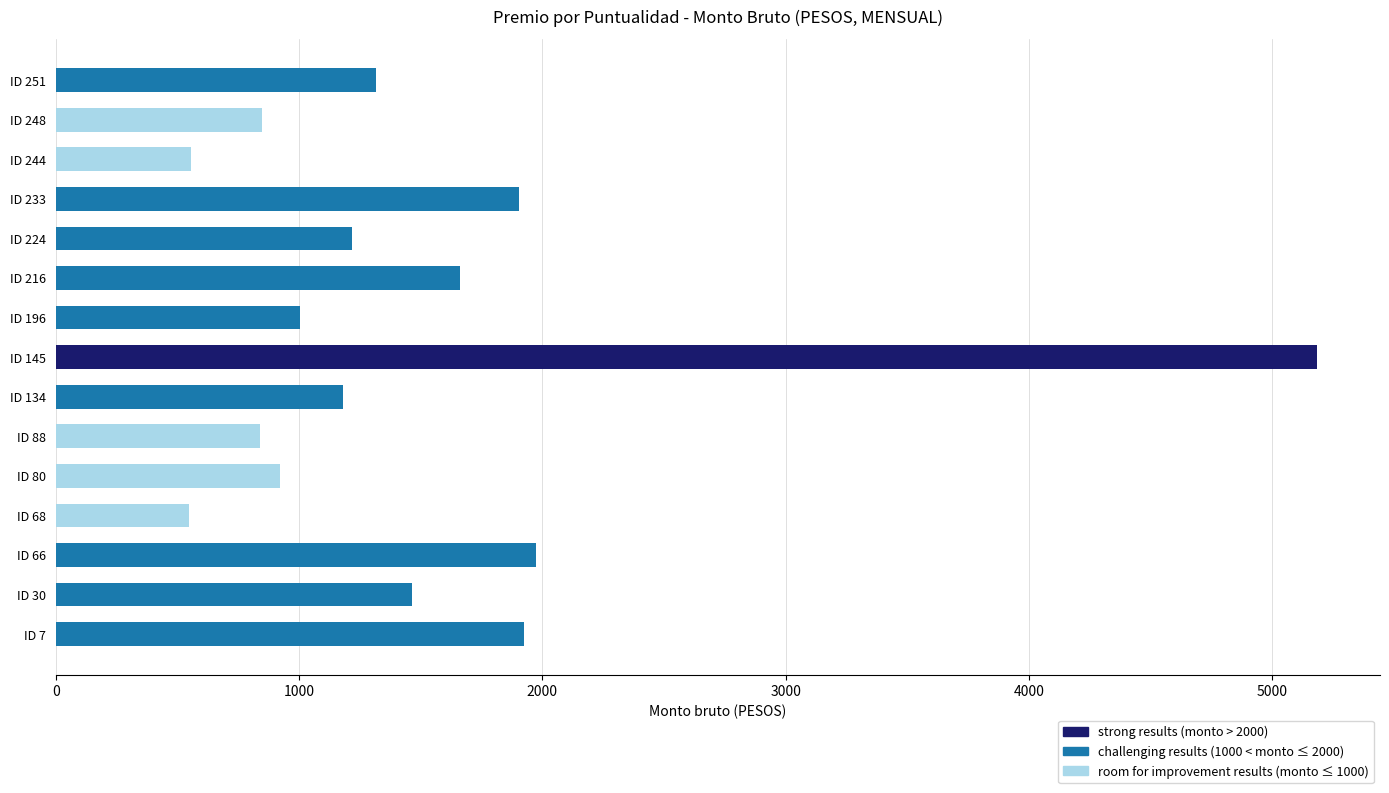

How many bars are there in total?

15